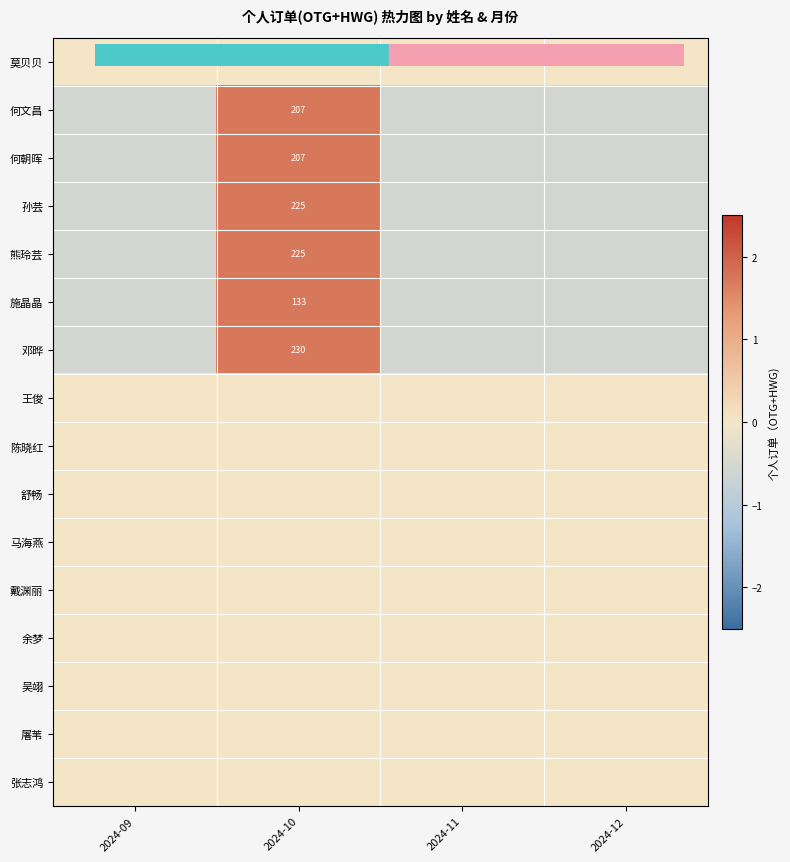

Where does the 何文昌 series first go above 0?

2024-10